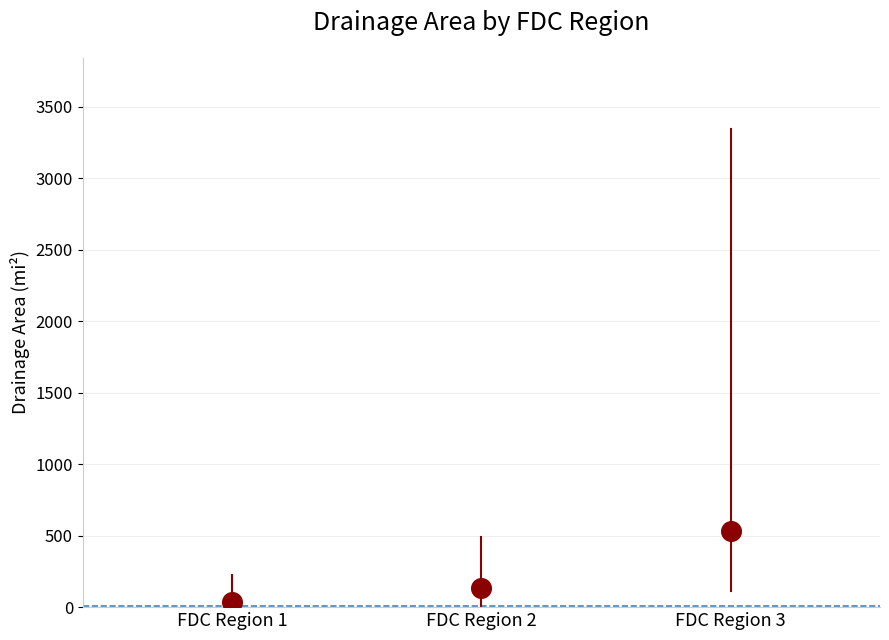

What Y value in the scatter plot is closest to 281?

133.0